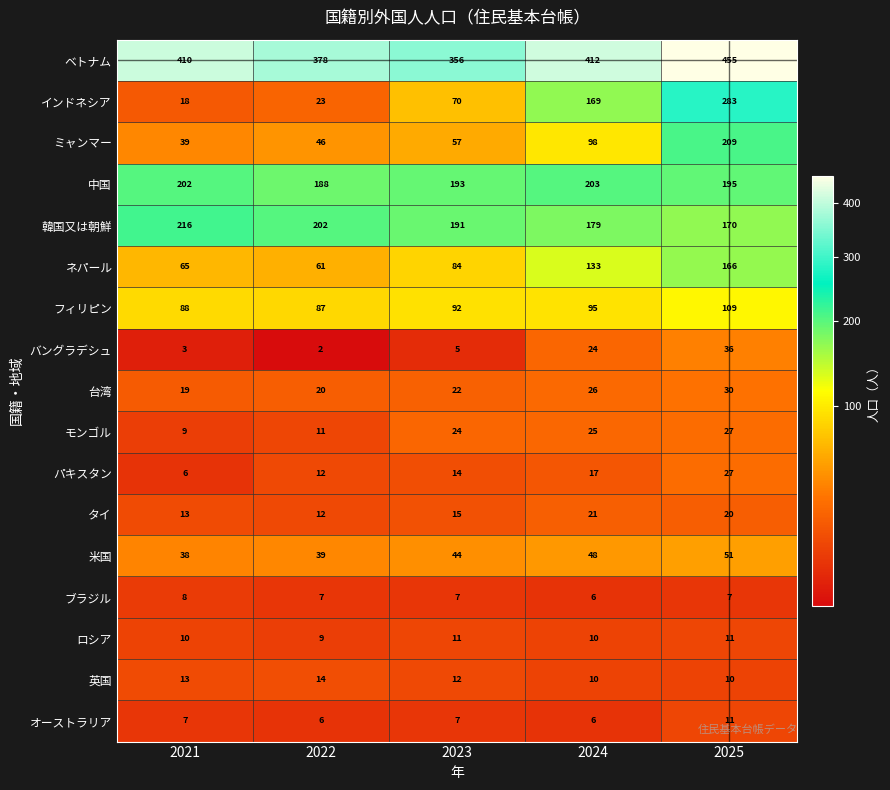

What is the minimum value shown in the chart?

2